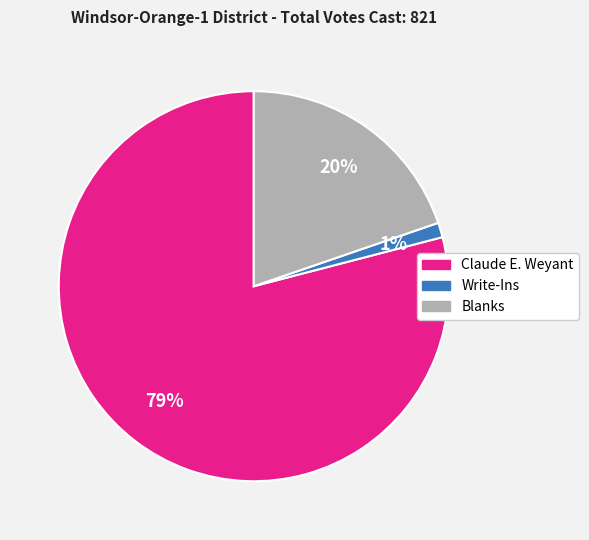

To the nearest percent, what percentage of the pie is Blanks?

20%